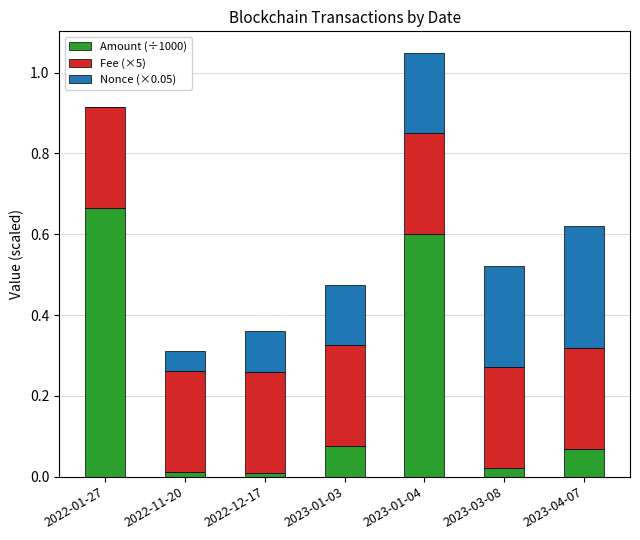

What is the total value across all series at 2023-04-07?

0.6